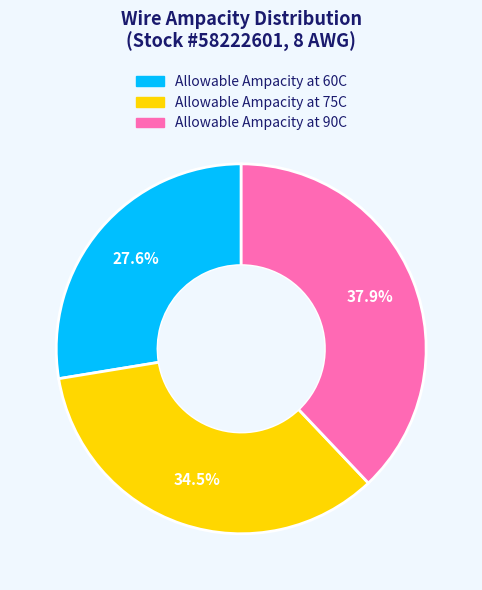

To the nearest percent, what is the difference between the Allowable Ampacity at 75C and Allowable Ampacity at 60C slice percentages?

7%